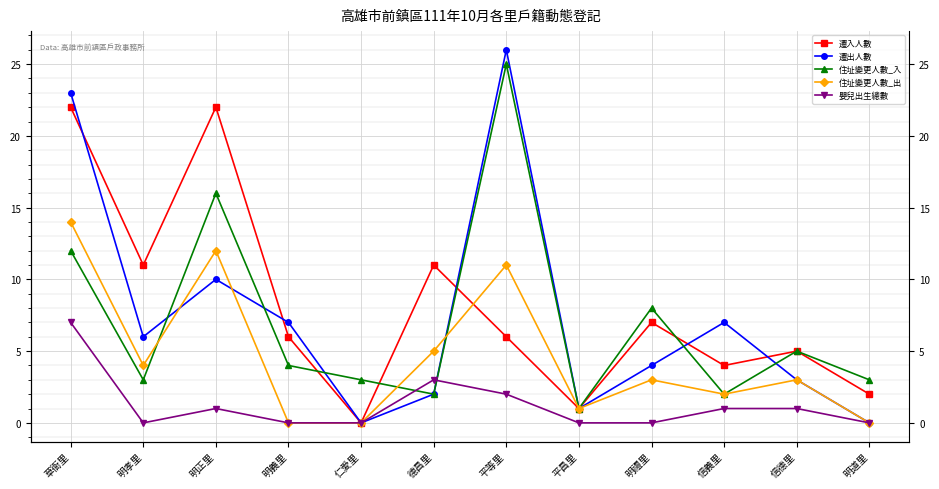

Reading left to right, extract all data points from this chart.

遷入人數: 22	11	22	6	0	11	6	1	7	4	5	2
遷出人數: 23	6	10	7	0	2	26	1	4	7	3	0
住址變更人數_入: 12	3	16	4	3	2	25	1	8	2	5	3
住址變更人數_出: 14	4	12	0	0	5	11	1	3	2	3	0
嬰兒出生總數: 7	0	1	0	0	3	2	0	0	1	1	0